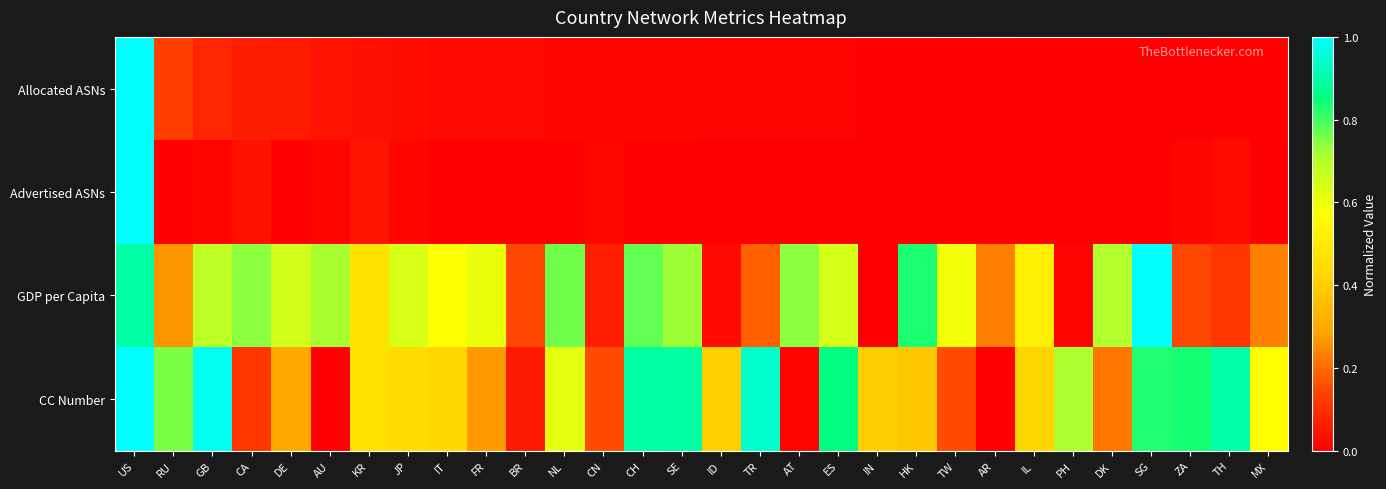

Which series has the largest total across all categories?

CC Number